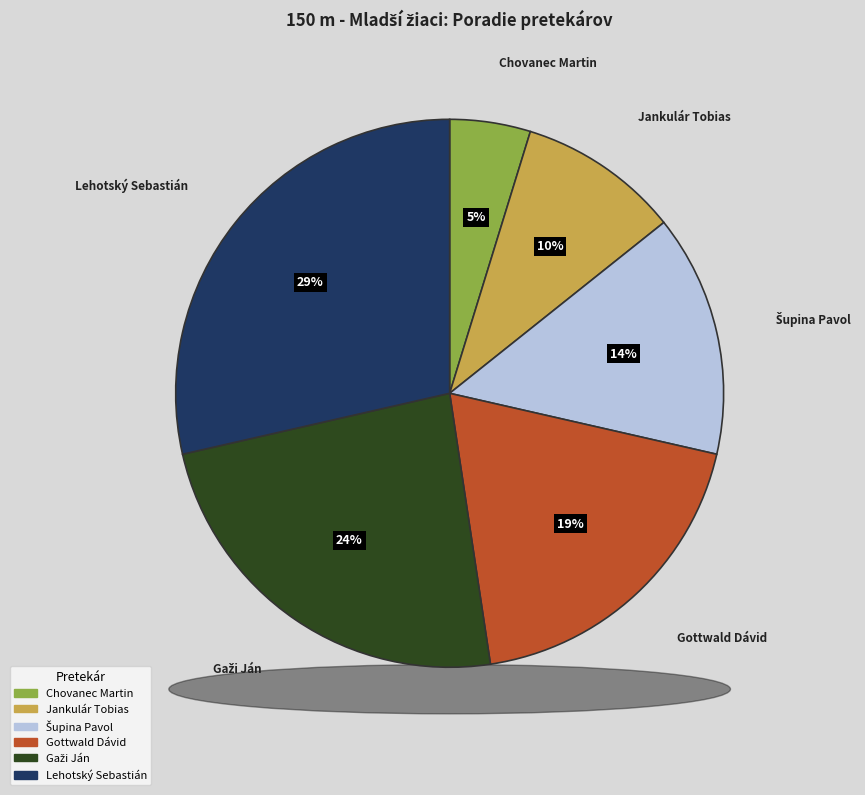

How many segments does this pie chart have?

6